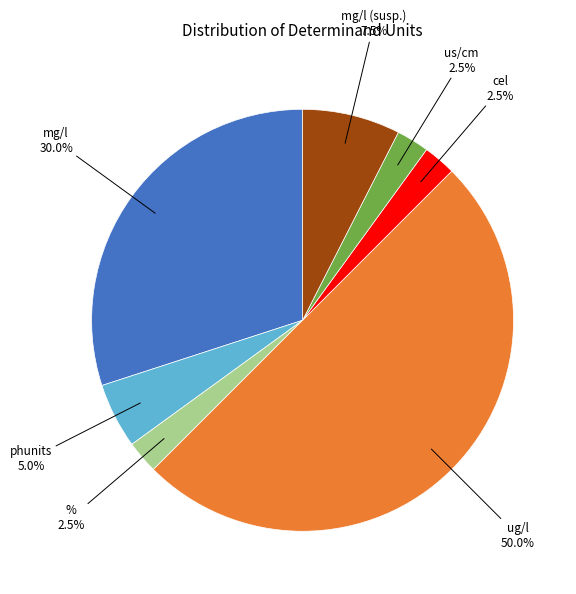

Do ug/l and mg/l (susp.) together represent more than half of the pie?

Yes